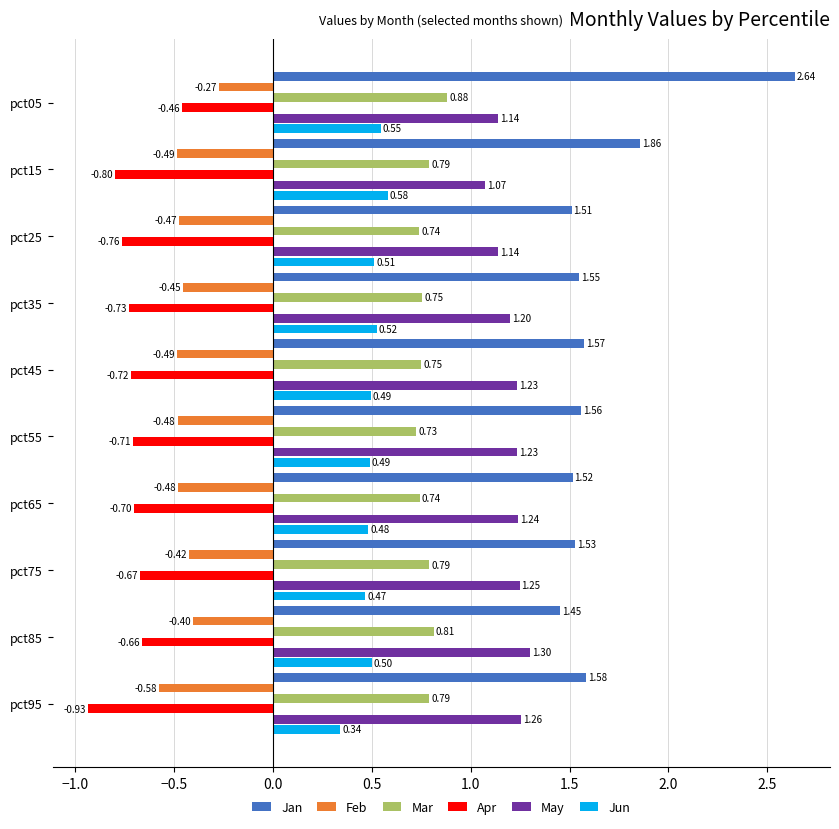

At which category is the sum across all series the highest?

pct05